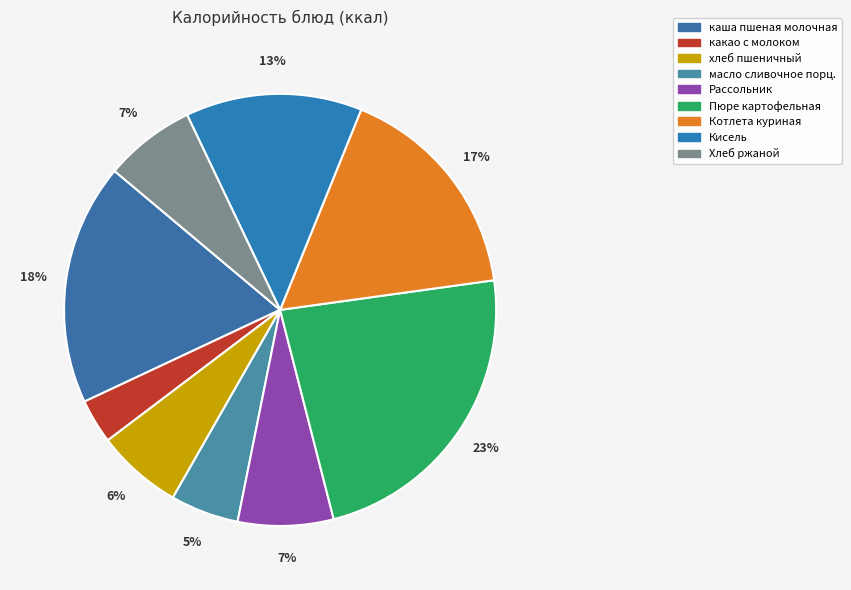

Combined, do Кисель and масло сливочное порц. account for over 50%?

No